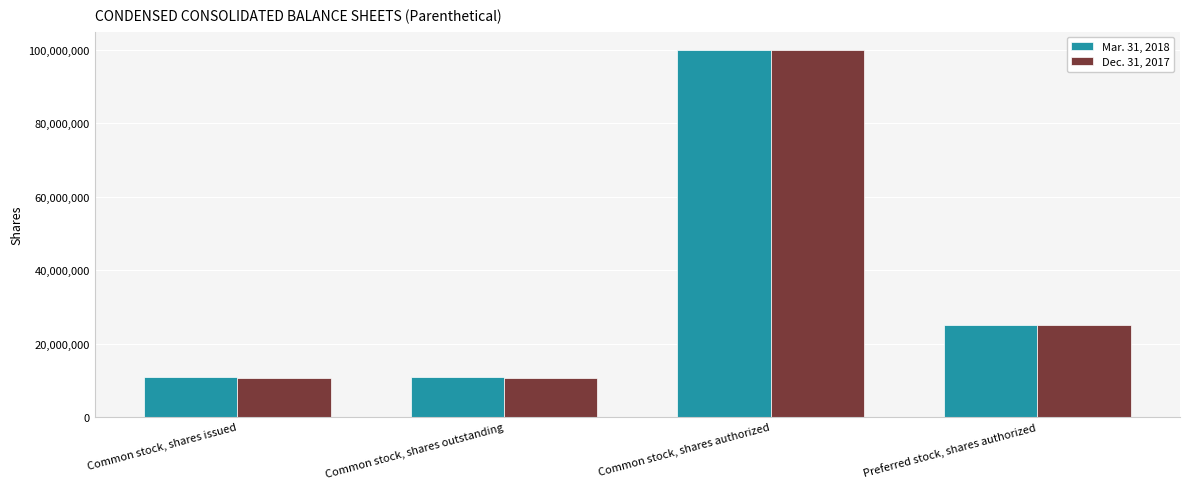

True or false: Dec. 31, 2017 has a value of 133791362 at Common stock, shares authorized.

False